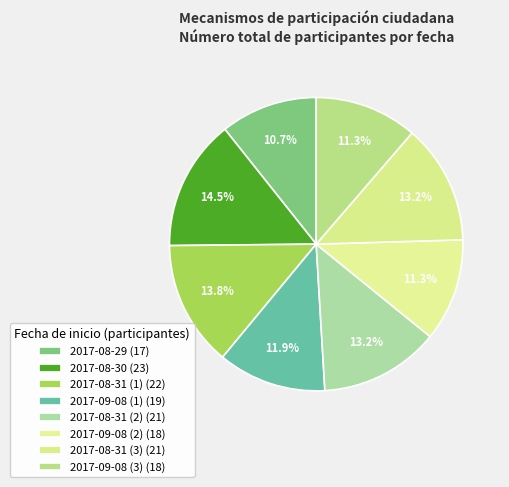

What percentage is NOT represented by 2017-09-08 (3)?

88.7%